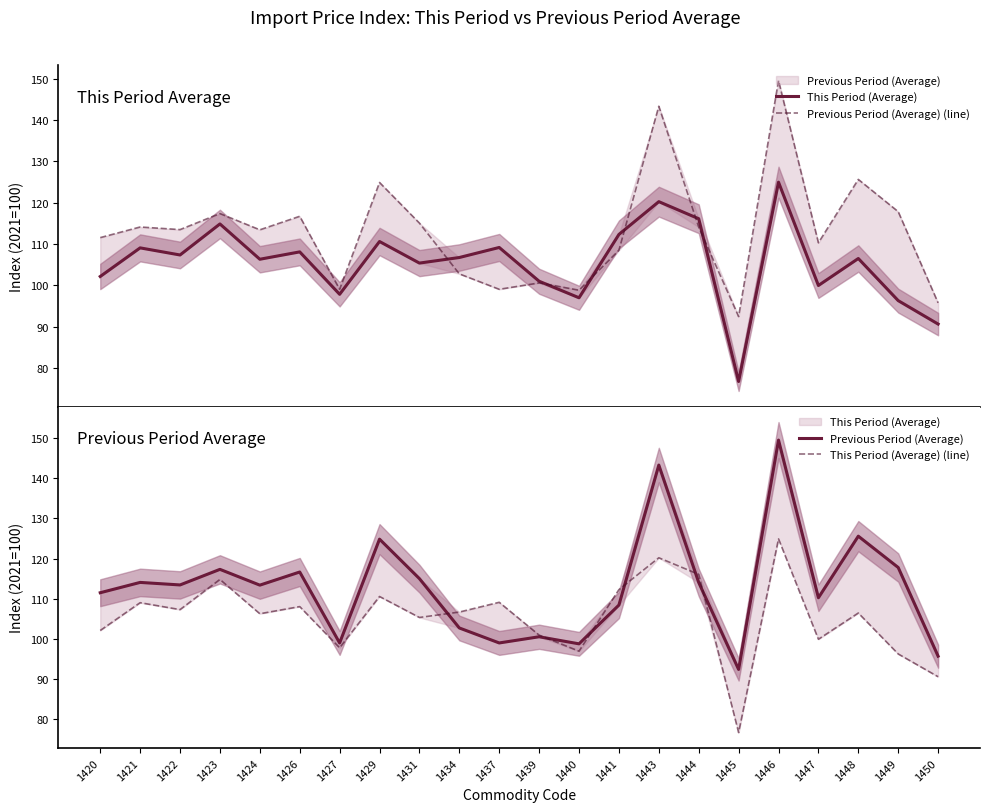

Reading right to left, extract all data points from this chart.

This Period (Average): 1450=90.6	1449=96.3	1448=106.5	1447=99.9	1446=124.9	1445=76.7	1444=116.1	1443=120.2	1441=112.3	1440=97.0	1439=101.0	1437=109.1	1434=106.7	1431=105.4	1429=110.6	1427=97.8	1426=108.1	1424=106.3	1423=114.8	1422=107.3	1421=109.0	1420=102.1
Previous Period (Average) (line): 1450=95.7	1449=117.8	1448=125.6	1447=110.3	1446=149.5	1445=92.4	1444=114.1	1443=143.3	1441=108.5	1440=98.8	1439=100.6	1437=99.0	1434=102.8	1431=115.0	1429=124.9	1427=99.0	1426=116.7	1424=113.4	1423=117.3	1422=113.5	1421=114.1	1420=111.5
Previous Period (Average): 1450=95.7	1449=117.8	1448=125.6	1447=110.3	1446=149.5	1445=92.4	1444=114.1	1443=143.3	1441=108.5	1440=98.8	1439=100.6	1437=99.0	1434=102.8	1431=115.0	1429=124.9	1427=99.0	1426=116.7	1424=113.4	1423=117.3	1422=113.5	1421=114.1	1420=111.5
This Period (Average) (line): 1450=90.6	1449=96.3	1448=106.5	1447=99.9	1446=124.9	1445=76.7	1444=116.1	1443=120.2	1441=112.3	1440=97.0	1439=101.0	1437=109.1	1434=106.7	1431=105.4	1429=110.6	1427=97.8	1426=108.1	1424=106.3	1423=114.8	1422=107.3	1421=109.0	1420=102.1